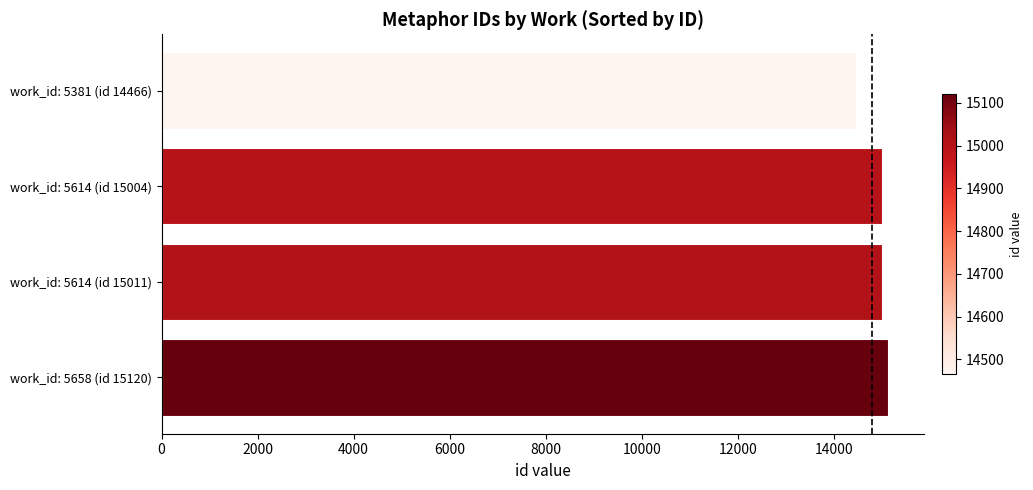

The value at work_id: 5614 (id 15011) is 15011. True or false?

True